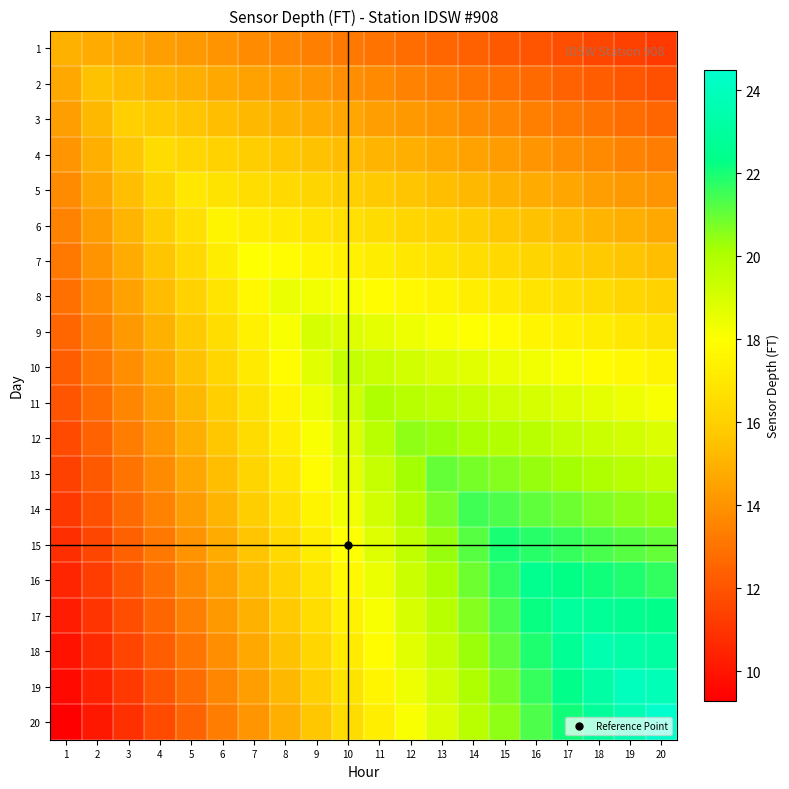

What is the minimum value shown in the chart?

9.3